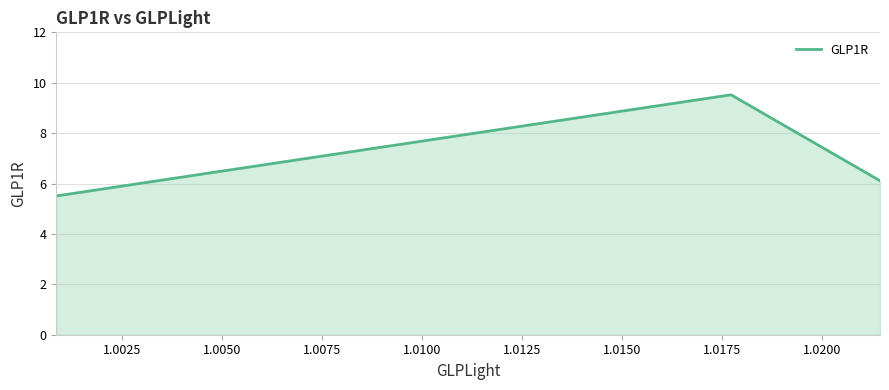

What is the minimum value shown in the chart?

5.5